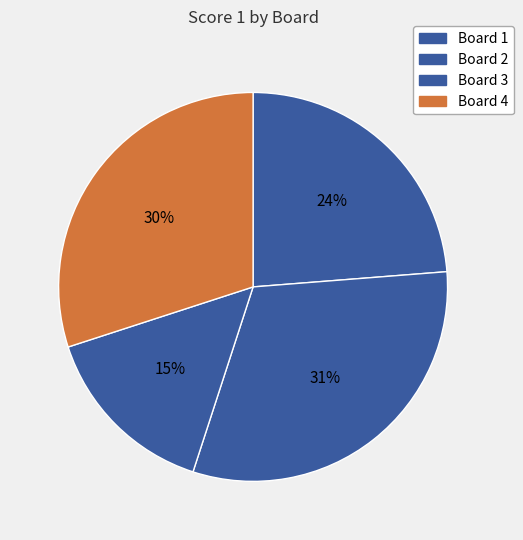

How many segments does this pie chart have?

4